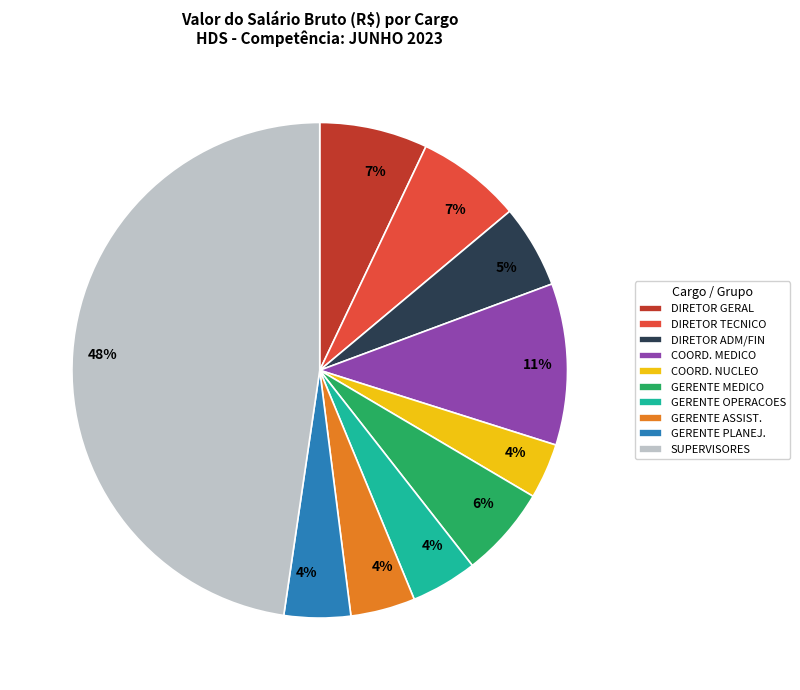

Which slice is the largest?

SUPERVISORES